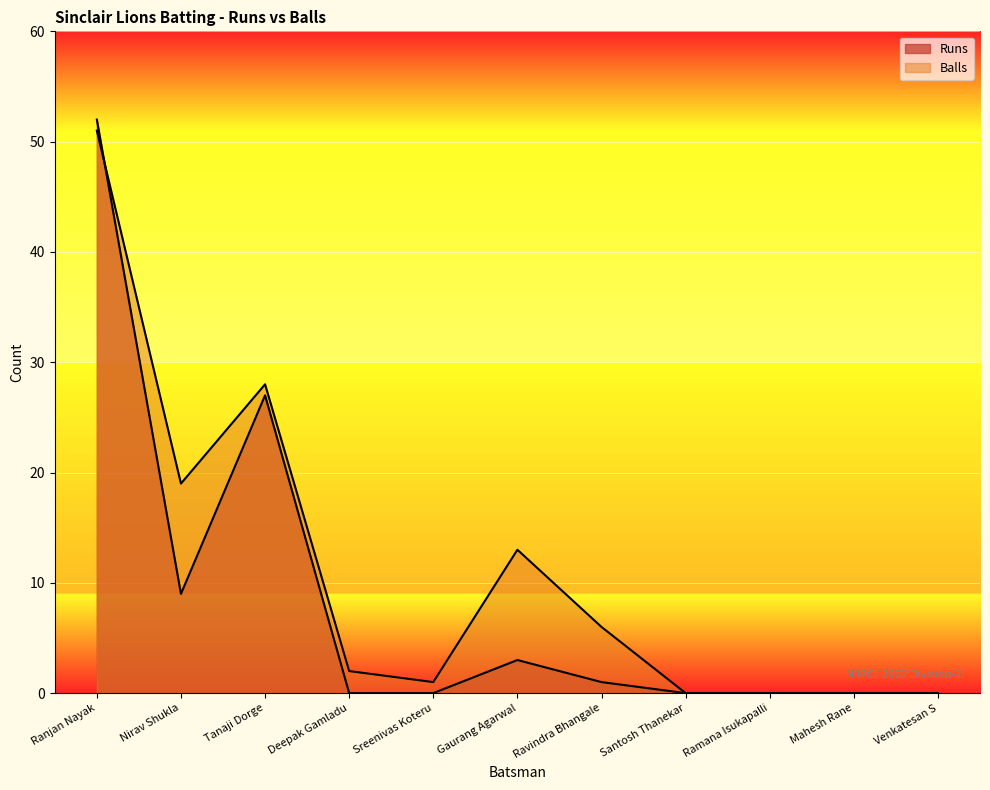

What is the label of the 2nd point from the left?

Nirav Shukla